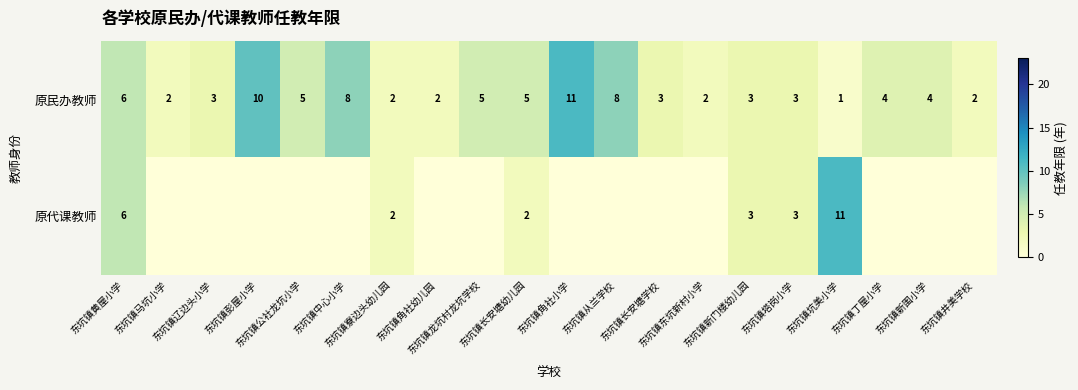

What is the difference between the 原民办教师 values at 东坑镇丁屋小学 and 东坑镇辽边头小学?

1